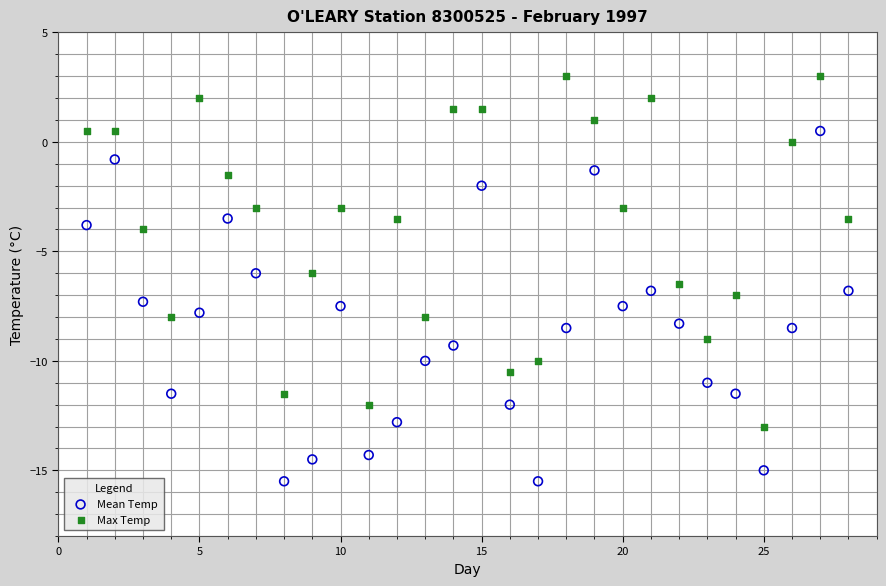

Which series contains the highest Y value?

Max Temp